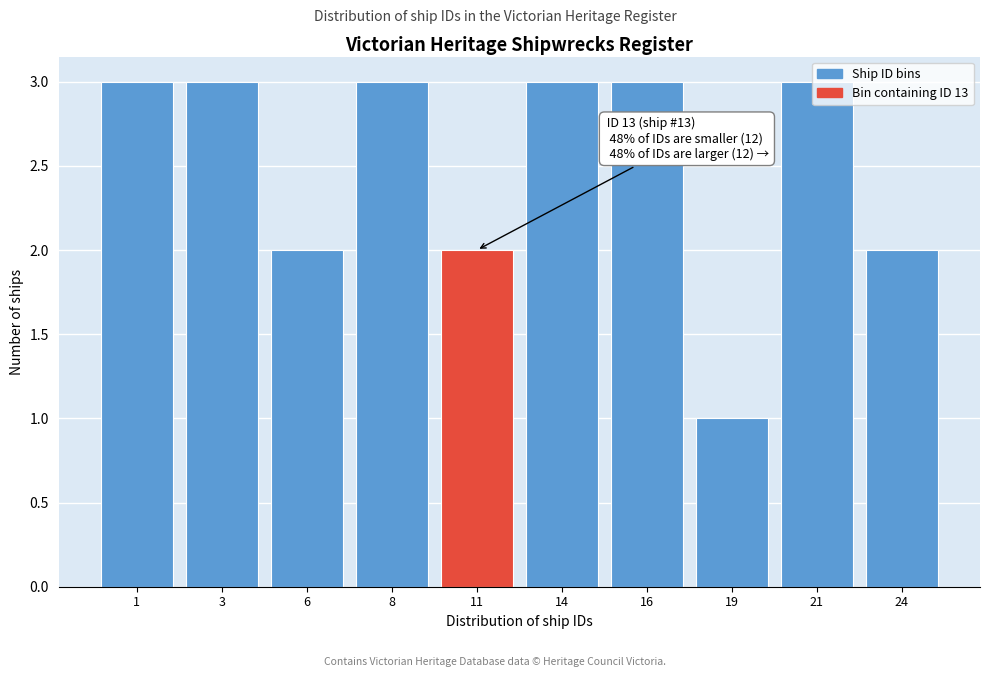

What is the maximum value shown in the chart?

3